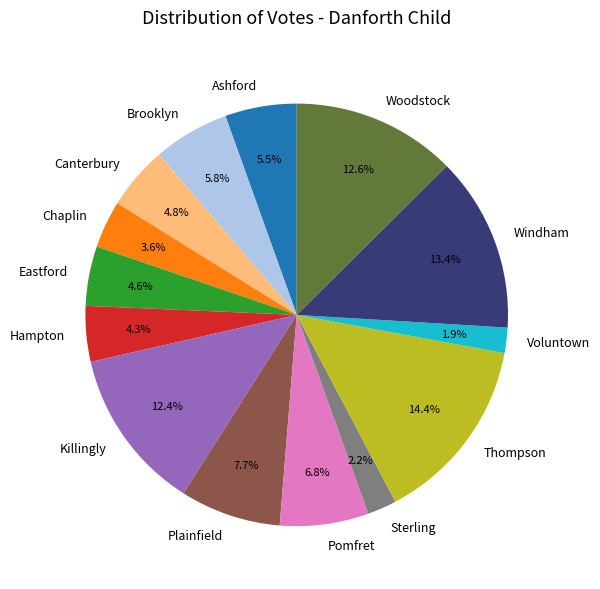

Which has a higher value, Woodstock or Thompson?

Thompson